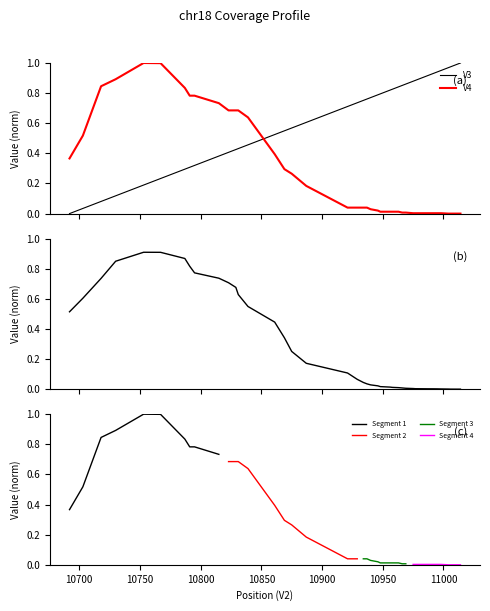

How many intersections are there between V4 and V3?

1